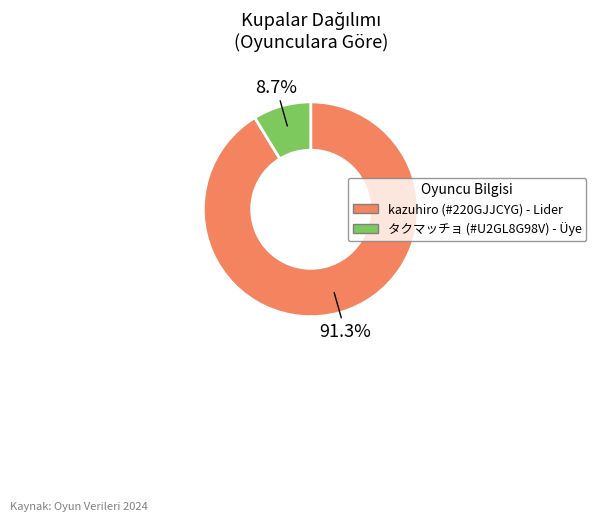

To the nearest percent, what is the difference between the largest and smallest slice percentages?

83%